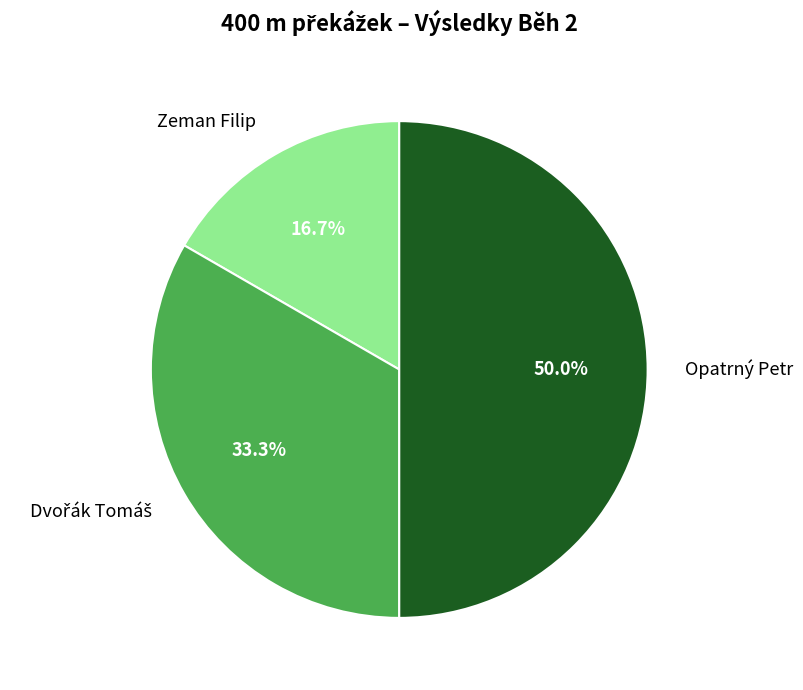

Which category has the biggest portion of the pie?

Opatrný Petr